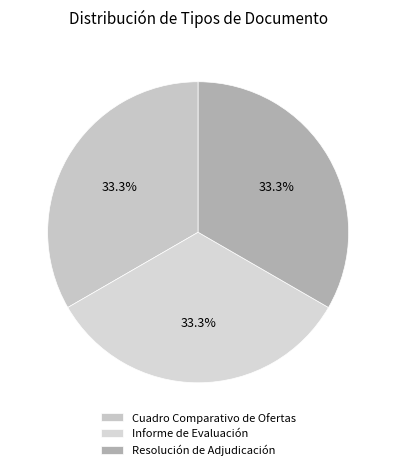

How many slices are in this pie chart?

3